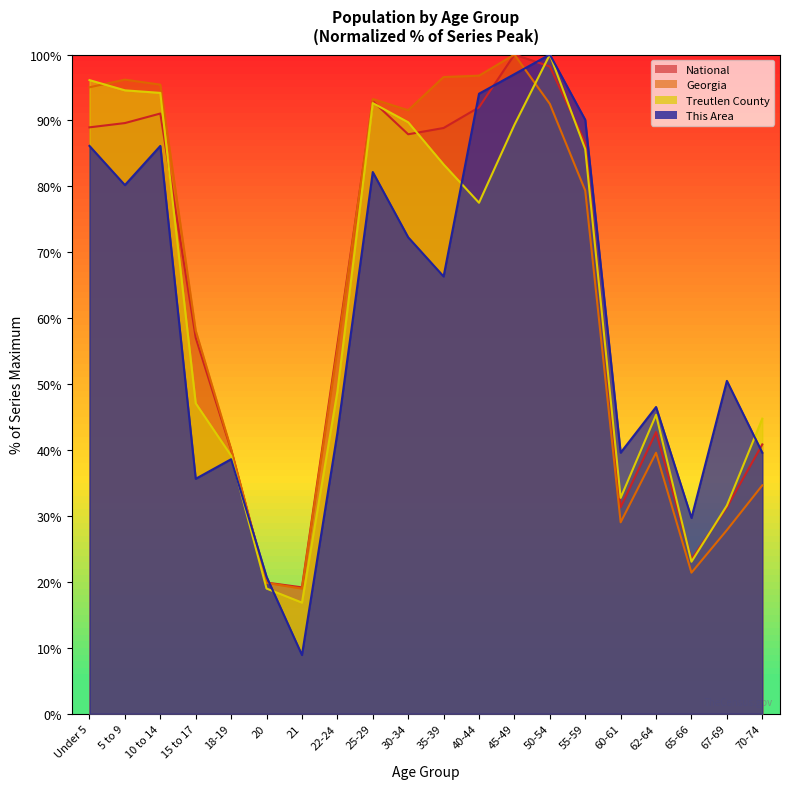

At how many categories does at least one series exceed 47?

13